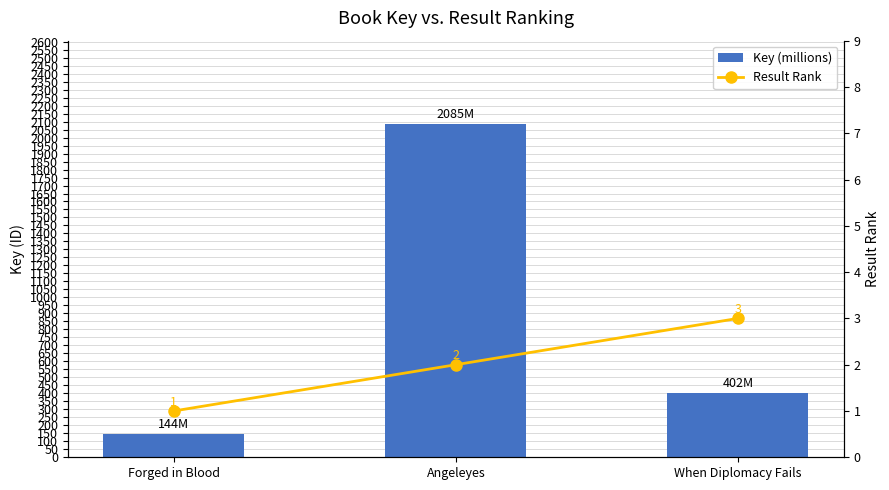

What is the approximate value of Result Rank at Forged in Blood?

1.0